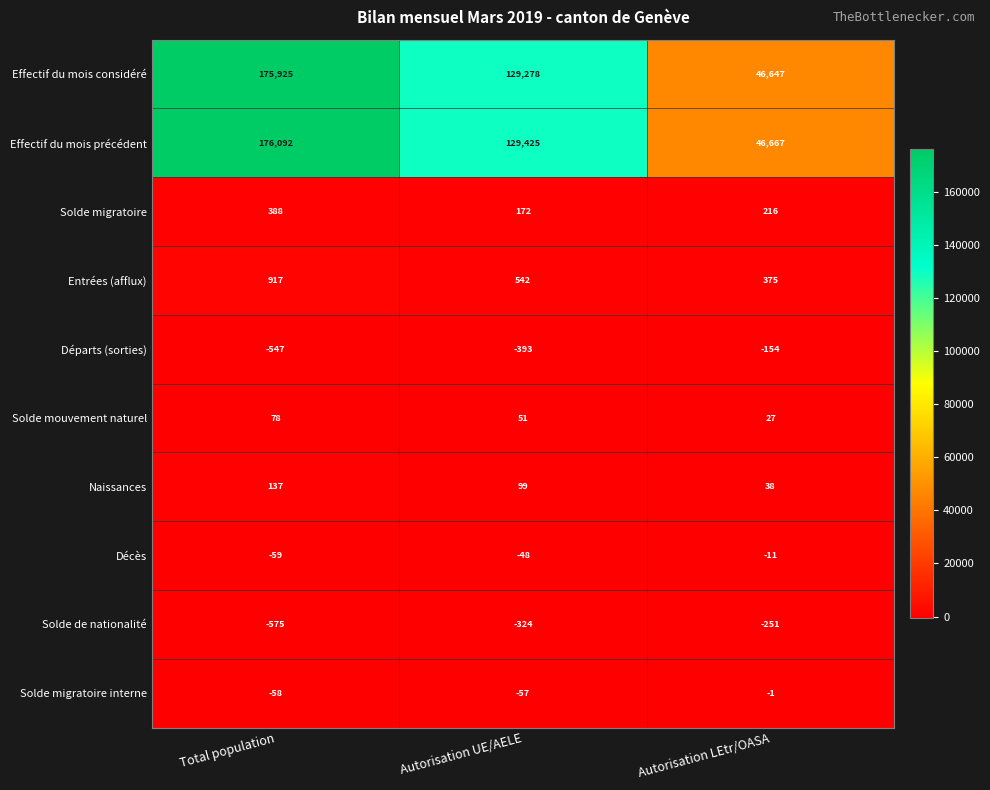

What is the maximum value shown in the chart?

176092